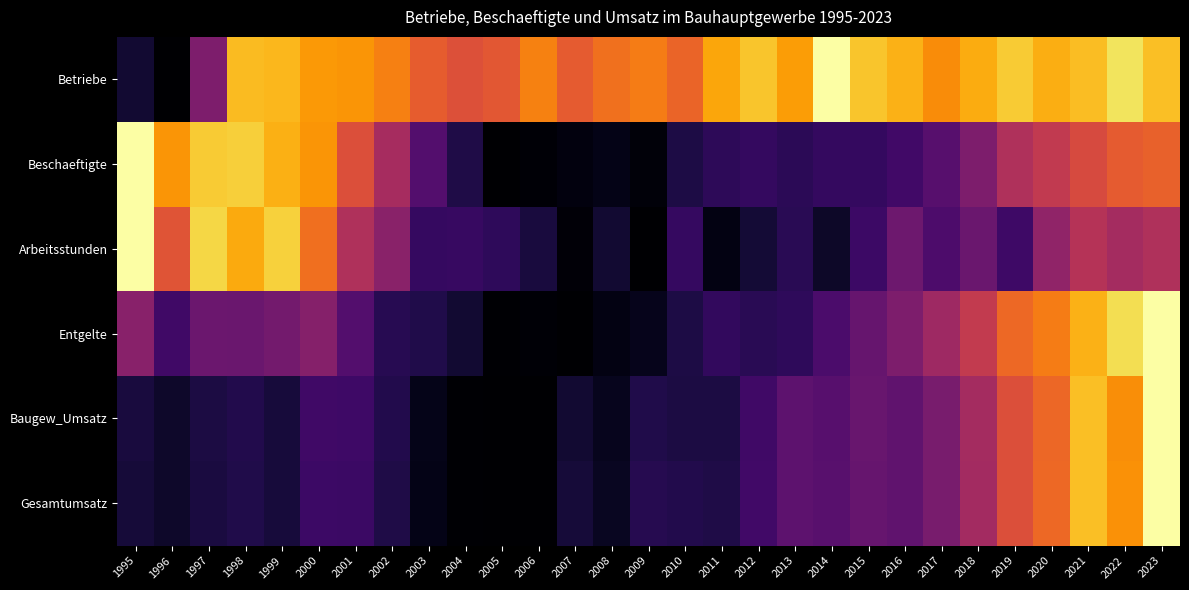

Reading left to right, extract all data points from this chart.

Betriebe: 1995=0.1	1996=0.0	1997=0.3	1998=0.8	1999=0.8	2000=0.8	2001=0.8	2002=0.7	2003=0.6	2004=0.6	2005=0.6	2006=0.7	2007=0.6	2008=0.7	2009=0.7	2010=0.7	2011=0.8	2012=0.9	2013=0.8	2014=1.0	2015=0.9	2016=0.8	2017=0.7	2018=0.8	2019=0.9	2020=0.8	2021=0.8	2022=0.9	2023=0.9
Beschaeftigte: 1995=1.0	1996=0.8	1997=0.9	1998=0.9	1999=0.8	2000=0.8	2001=0.6	2002=0.4	2003=0.2	2004=0.1	2005=0.0	2006=0.0	2007=0.0	2008=0.0	2009=0.0	2010=0.1	2011=0.2	2012=0.2	2013=0.1	2014=0.2	2015=0.2	2016=0.2	2017=0.3	2018=0.3	2019=0.5	2020=0.5	2021=0.6	2022=0.6	2023=0.6
Arbeitsstunden: 1995=1.0	1996=0.6	1997=0.9	1998=0.8	1999=0.9	2000=0.7	2001=0.5	2002=0.4	2003=0.2	2004=0.2	2005=0.2	2006=0.1	2007=0.0	2008=0.1	2009=0.0	2010=0.2	2011=0.0	2012=0.1	2013=0.1	2014=0.1	2015=0.2	2016=0.3	2017=0.2	2018=0.3	2019=0.2	2020=0.4	2021=0.5	2022=0.4	2023=0.5
Entgelte: 1995=0.4	1996=0.2	1997=0.3	1998=0.3	1999=0.3	2000=0.4	2001=0.2	2002=0.1	2003=0.1	2004=0.1	2005=0.0	2006=0.0	2007=0.0	2008=0.0	2009=0.0	2010=0.1	2011=0.2	2012=0.1	2013=0.2	2014=0.2	2015=0.3	2016=0.3	2017=0.4	2018=0.5	2019=0.7	2020=0.7	2021=0.8	2022=0.9	2023=1.0
Baugew_Umsatz: 1995=0.1	1996=0.1	1997=0.1	1998=0.1	1999=0.1	2000=0.2	2001=0.2	2002=0.1	2003=0.0	2004=0.0	2005=0.0	2006=0.0	2007=0.1	2008=0.1	2009=0.1	2010=0.1	2011=0.1	2012=0.2	2013=0.3	2014=0.3	2015=0.3	2016=0.3	2017=0.3	2018=0.4	2019=0.6	2020=0.7	2021=0.9	2022=0.8	2023=1.0
Gesamtumsatz: 1995=0.1	1996=0.1	1997=0.1	1998=0.1	1999=0.1	2000=0.2	2001=0.2	2002=0.1	2003=0.0	2004=0.0	2005=0.0	2006=0.0	2007=0.1	2008=0.1	2009=0.1	2010=0.1	2011=0.1	2012=0.2	2013=0.3	2014=0.3	2015=0.3	2016=0.3	2017=0.3	2018=0.4	2019=0.6	2020=0.7	2021=0.9	2022=0.8	2023=1.0